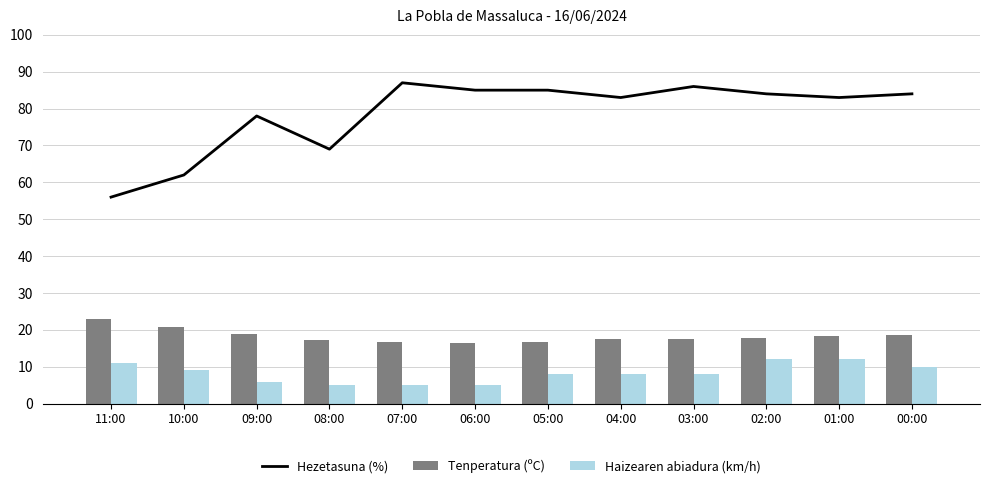

What is the smallest value displayed?

5.0